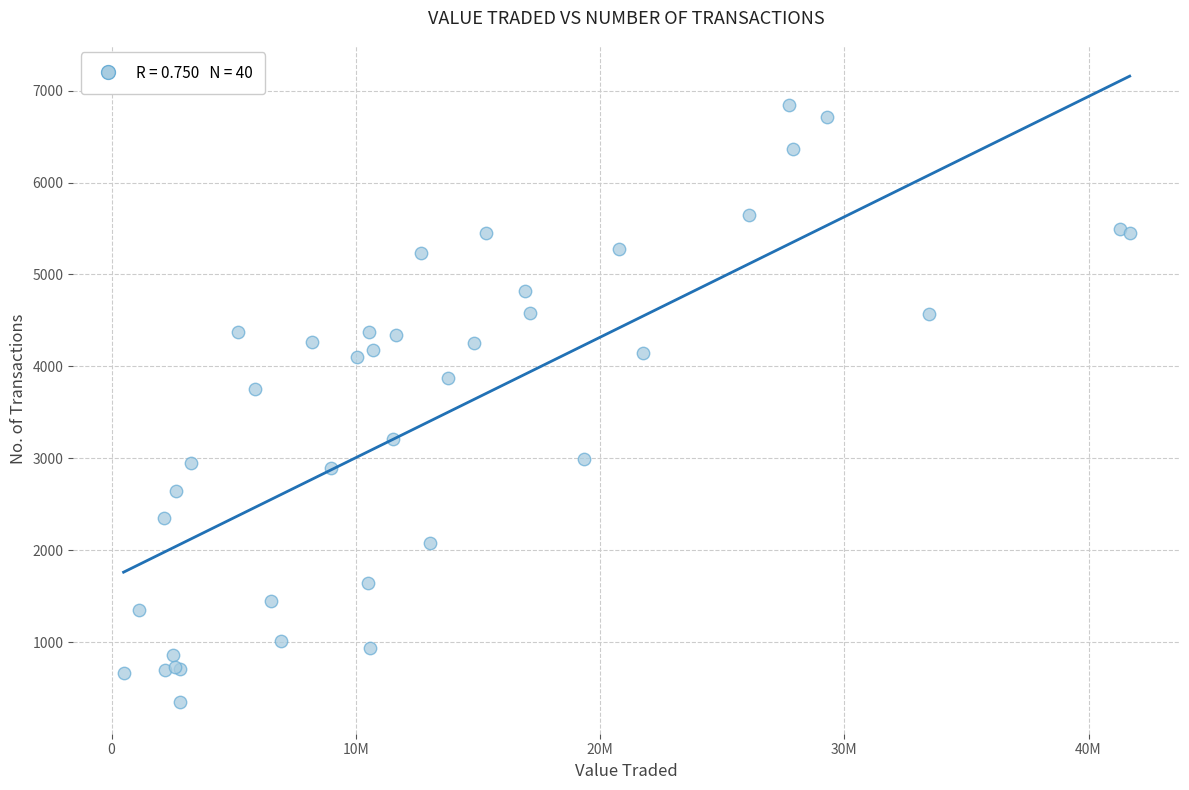

What Y value in the scatter plot is closest to 3593?

3749